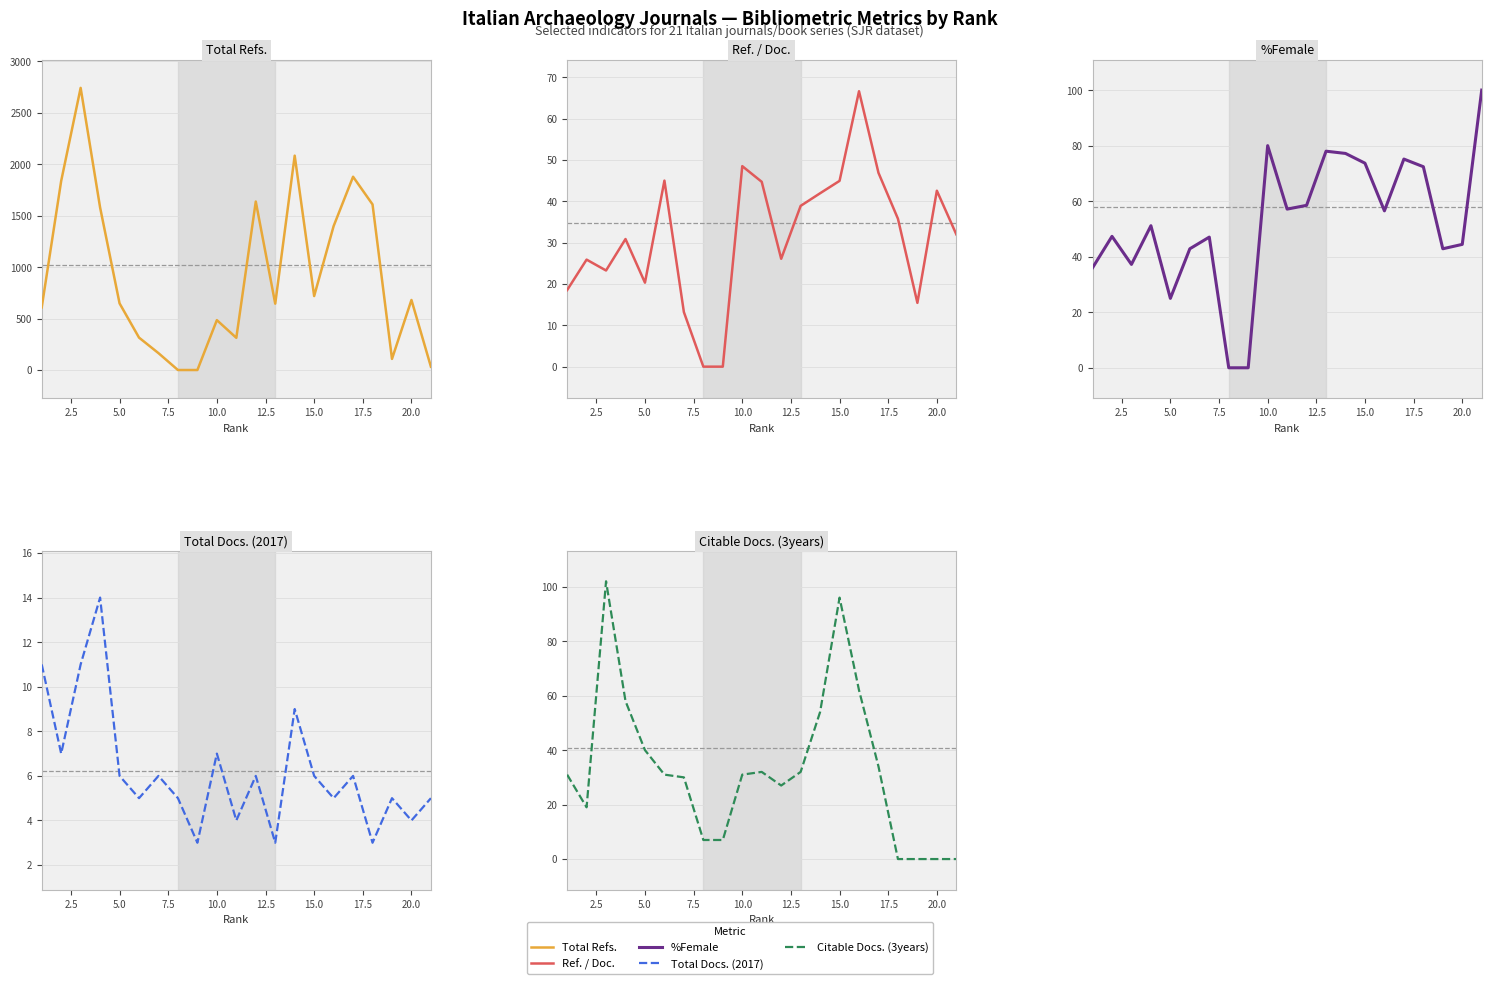

In %Female, how many points are higher than both neighbors (excluding endpoints)?

6